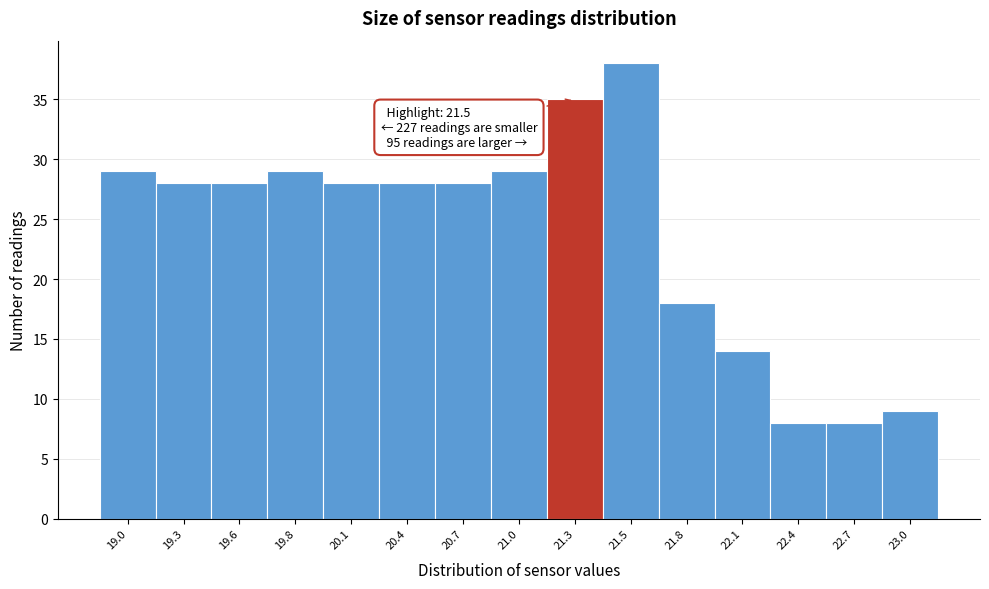

Reading left to right, what are all the values shown in this chart?

19.0=29	19.3=28	19.6=28	19.8=29	20.1=28	20.4=28	20.7=28	21.0=29	21.3=35	21.5=38	21.8=18	22.1=14	22.4=8	22.7=8	23.0=9